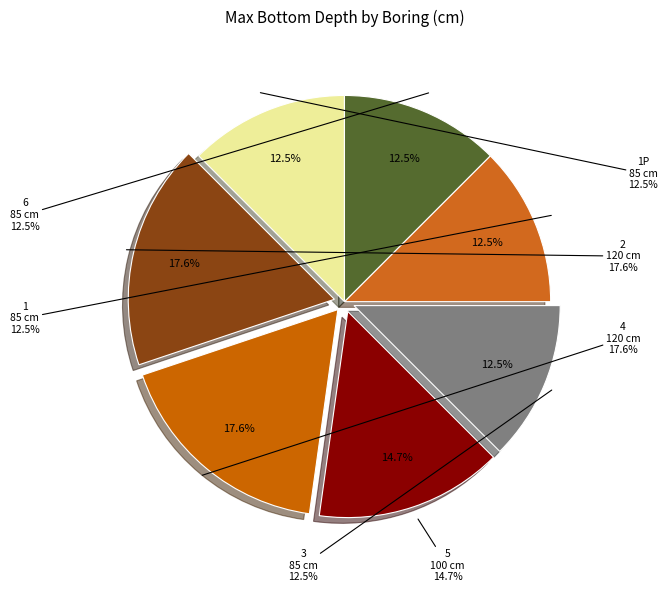

The 5 slice represents 2% of the pie. True or false?

False